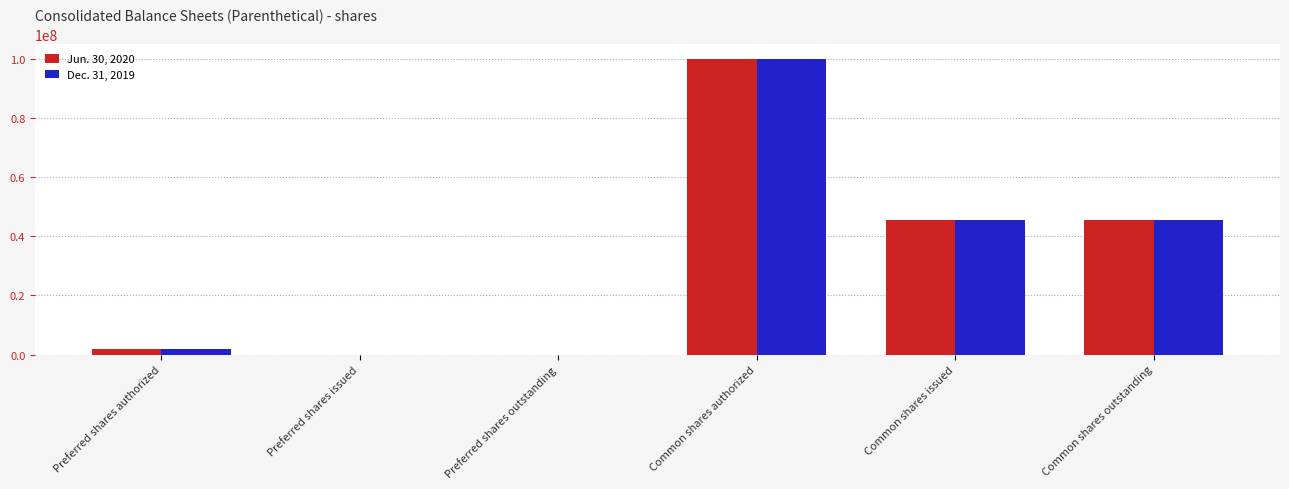

At which category is the sum across all series the highest?

Common shares authorized